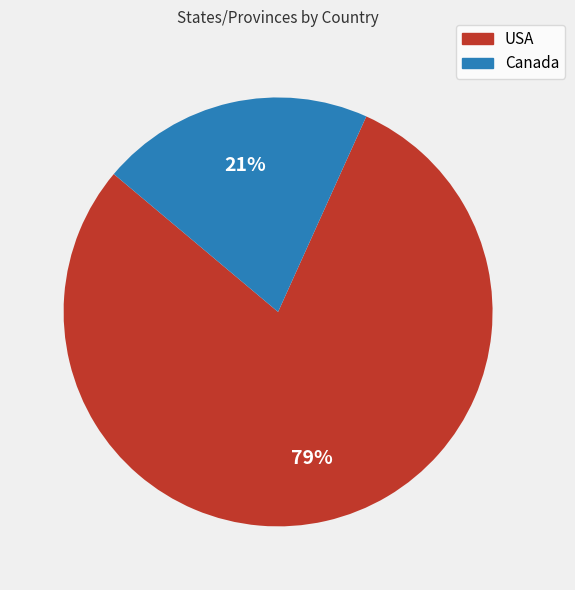

Rank the categories by value from highest to lowest.

USA, Canada